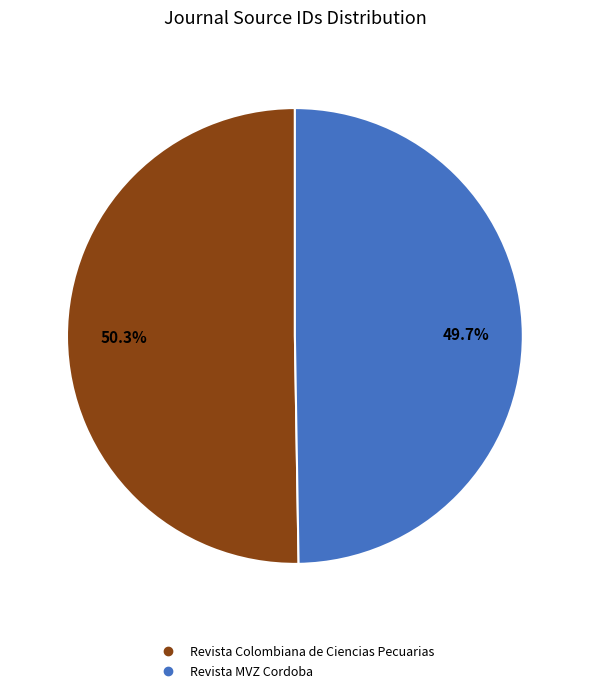

What is the total percentage of Revista MVZ Cordoba and Revista Colombiana de Ciencias Pecuarias?

100.0%